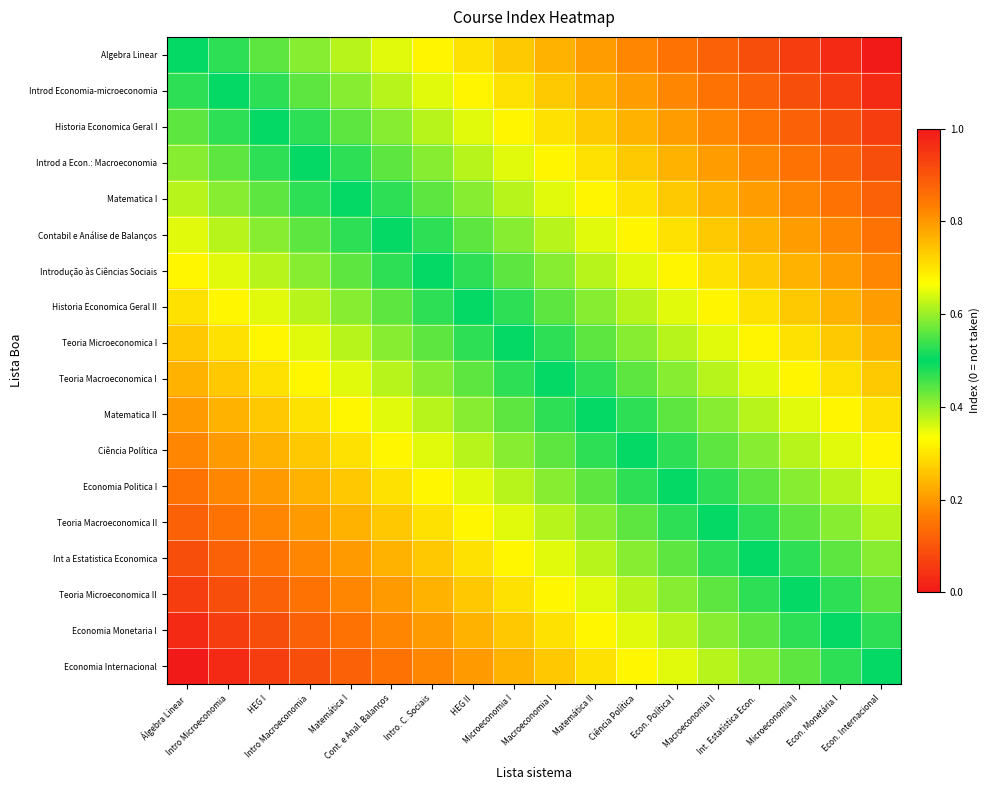

List the series in order of their peak value, highest first.

Economia Internacional, Economia Monetaria I, Teoria Microeconomica II, Int a Estatistica Economica, Teoria Macroeconomica II, Economia Politica I, Ciência Política, Matematica II, Teoria Macroeconomica I, Teoria Microeconomica I, Historia Economica Geral II, Introdução às Ciências Sociais, Contabil e Análise de Balanços, Matematica I, Introd a Econ.: Macroeconomia, Historia Economica Geral I, Introd Economia-microeconomia, Algebra Linear